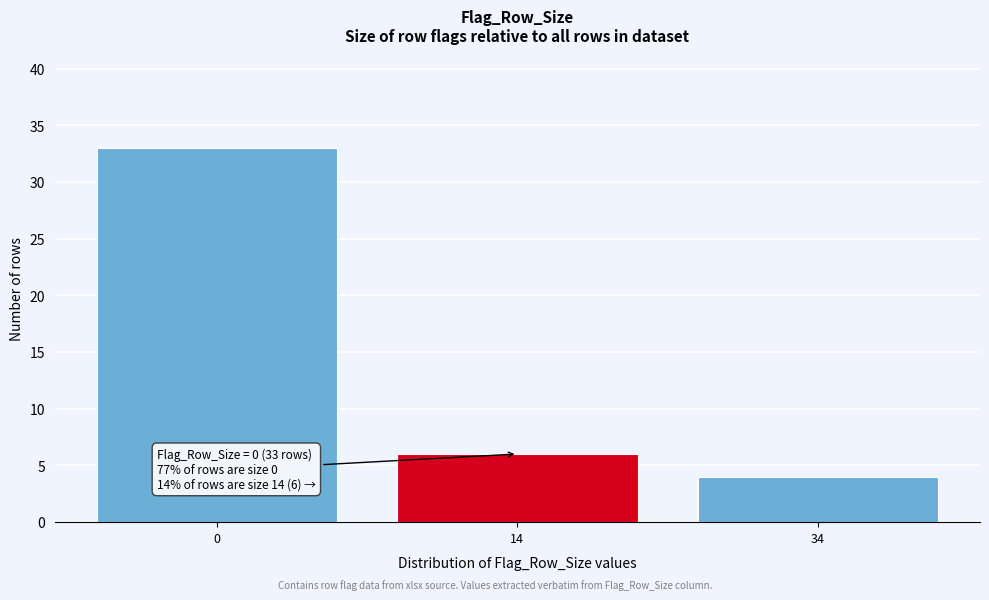

Reading left to right, what are all the values shown in this chart?

0=33	14=6	34=4